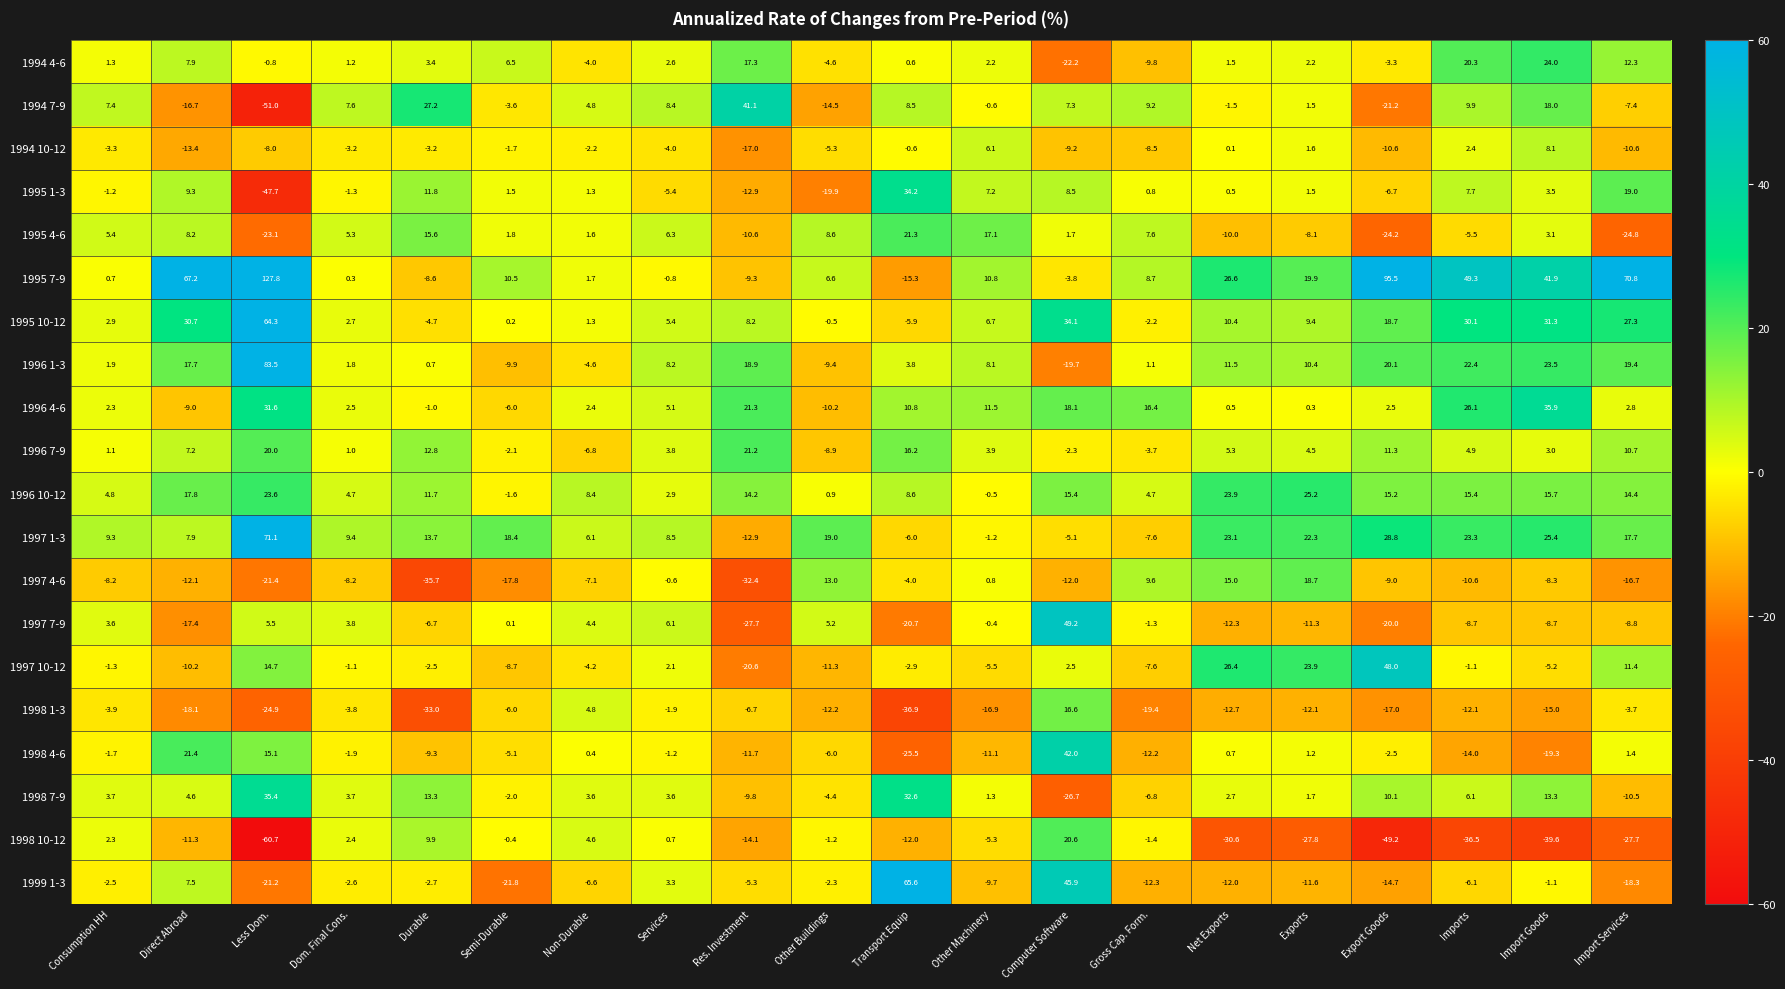

Where is 1994 4-6 nearest to the value 0?

Transport Equip